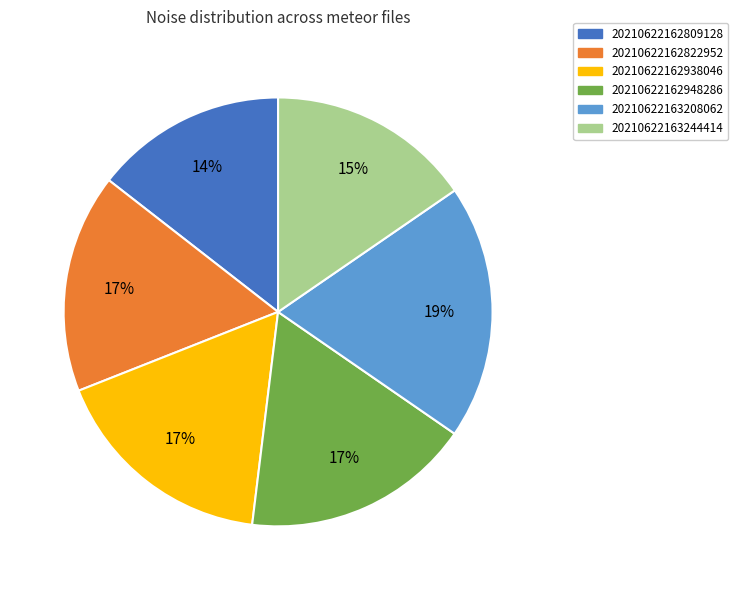

What is the largest slice in the pie chart?

20210622163208062